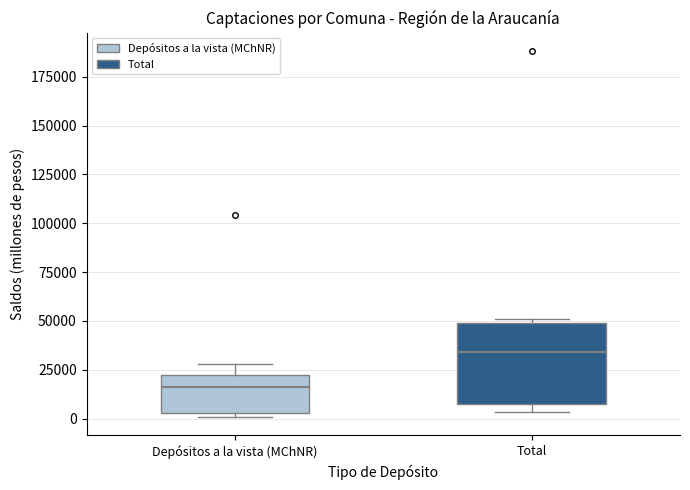

Where is the upper edge of the box for Depósitos a la vista (MChNR) on the y-axis? The values are not printed on the chart, so give them approximately, as read against the axis.

20000